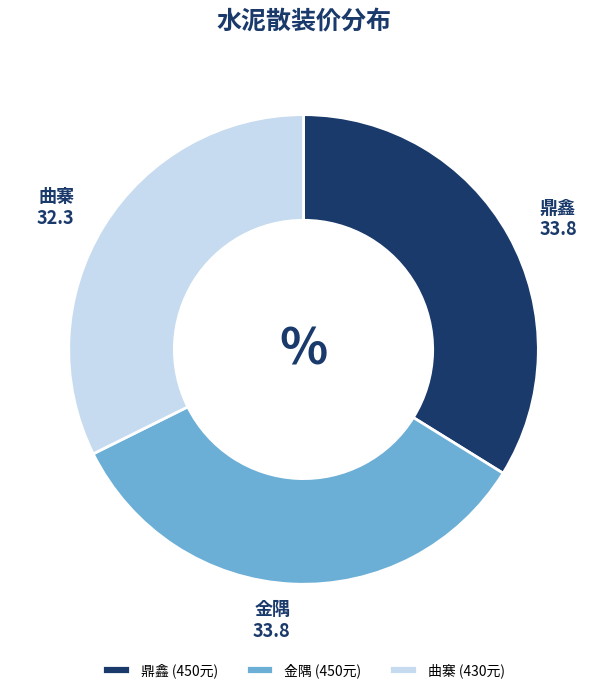

Does 金隅 represent more than half of the total?

No